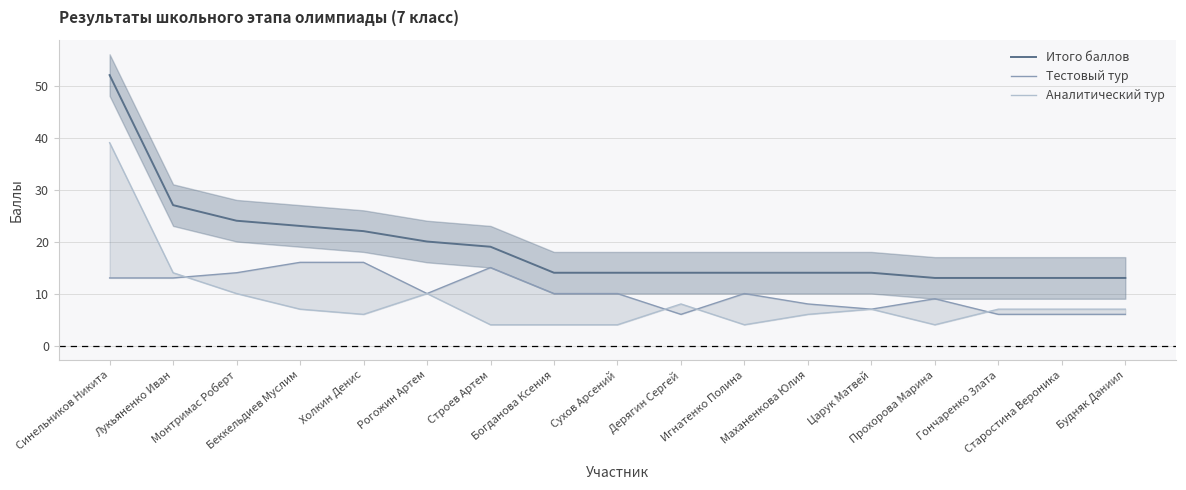

Rank the series by their average value, from lowest to highest.

Аналитический тур, Тестовый тур, Итого баллов